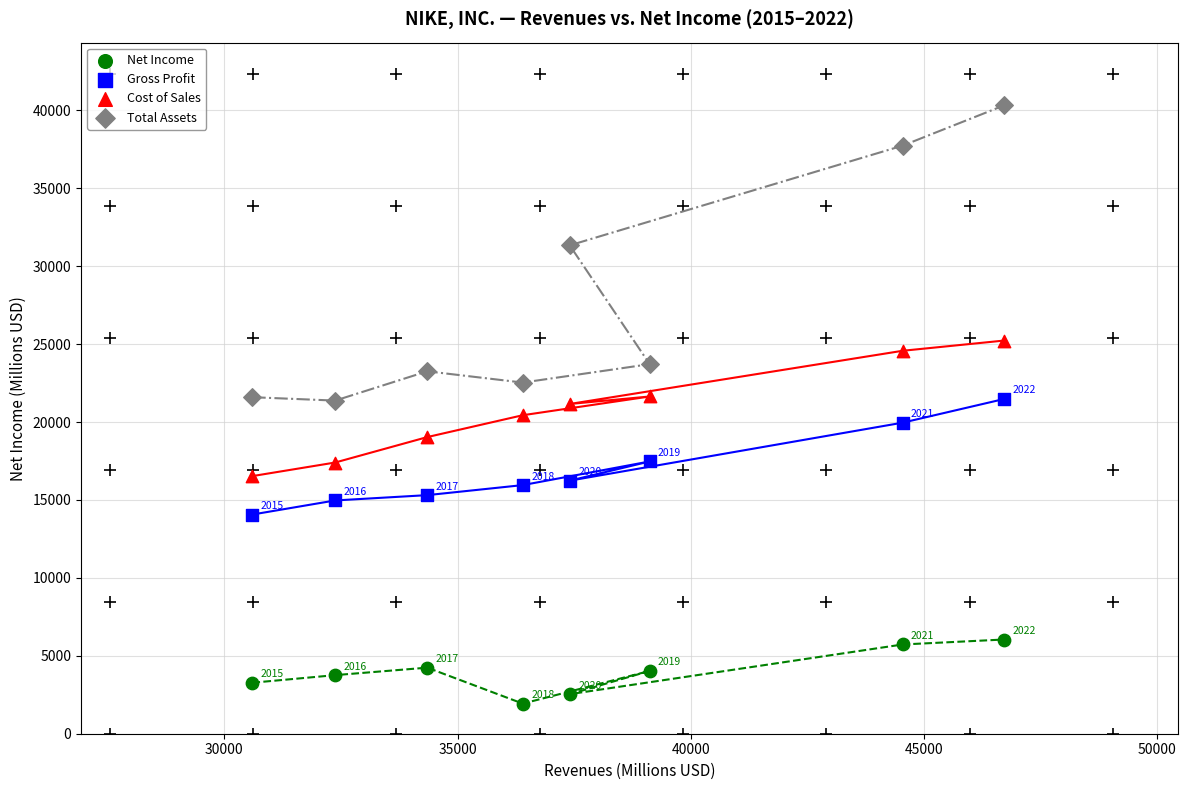

In the Gross Profit series, what Y value is closest to 17773?

17474